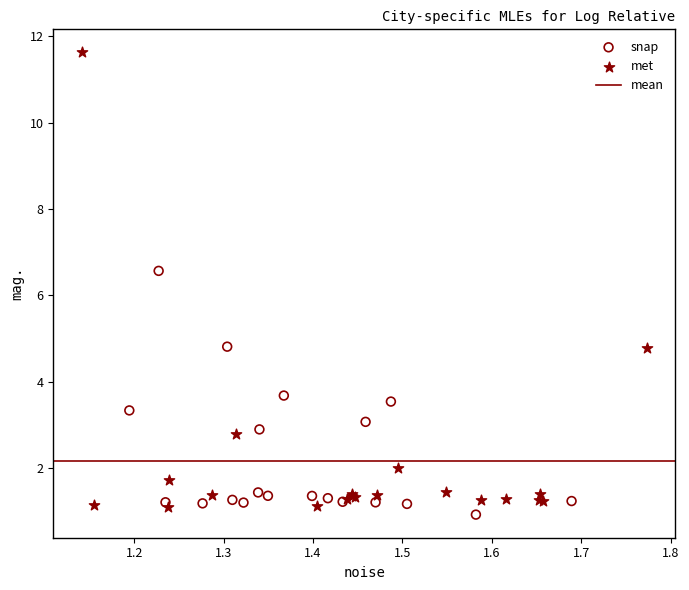

Which series contains the highest Y value?

met